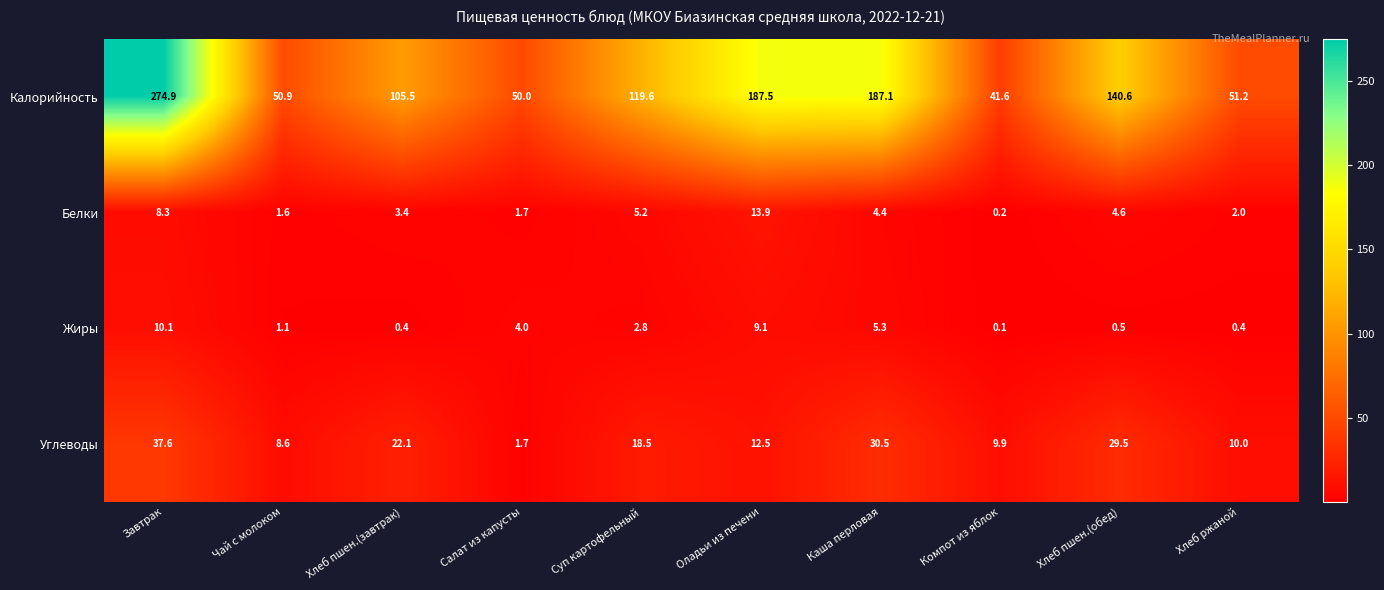

Which series has the largest range (max minus min)?

Калорийность